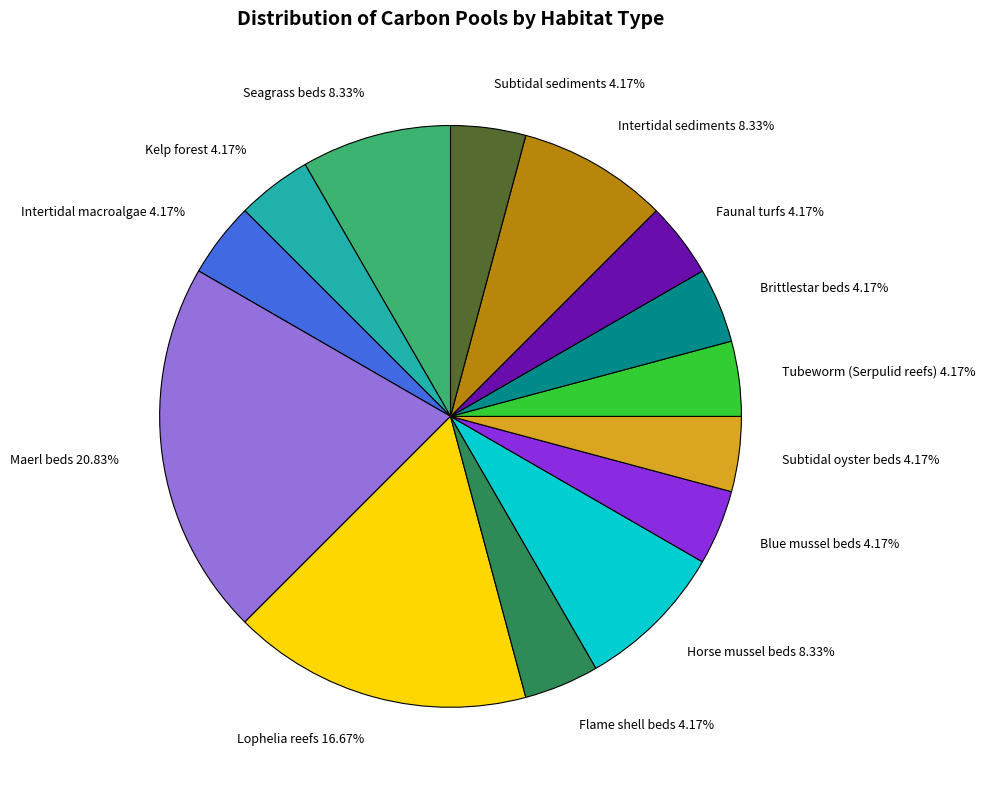

What percentage is NOT represented by Faunal turfs?

95.8%